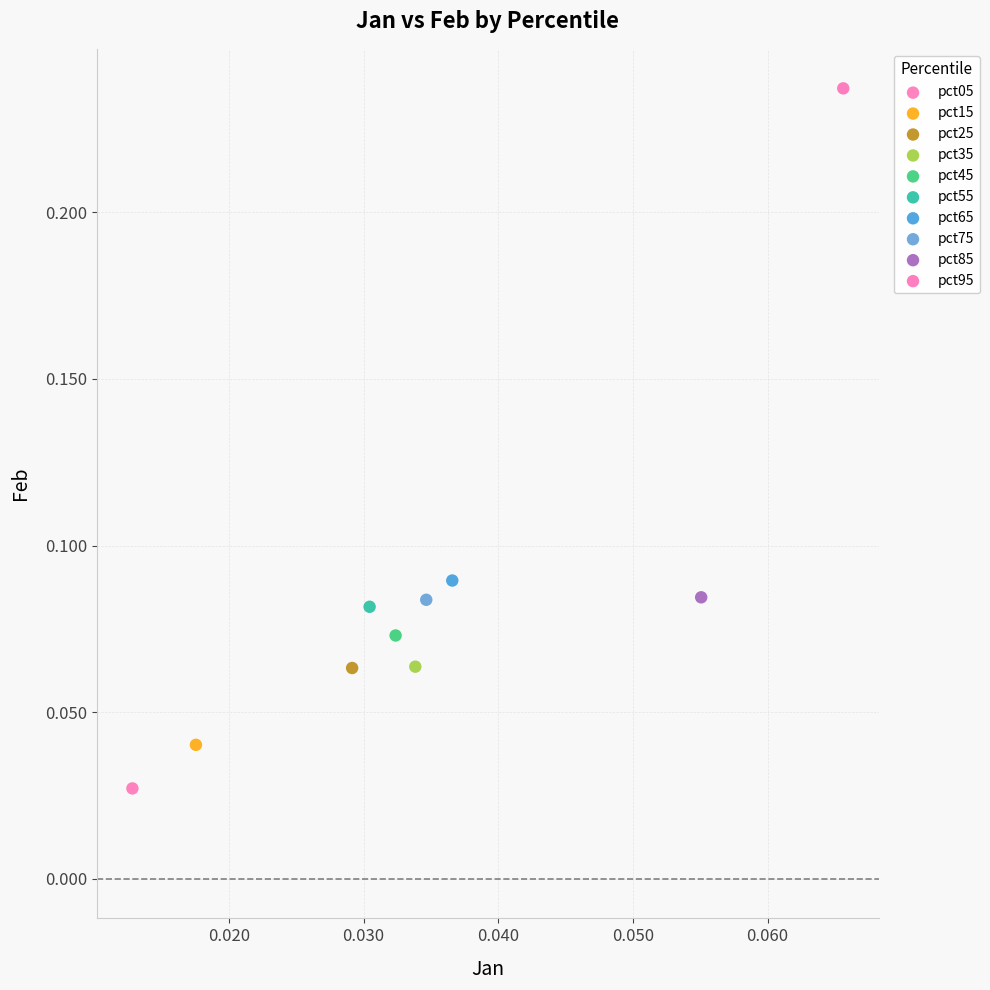

What are all the series names shown in the legend?

pct05, pct15, pct25, pct35, pct45, pct55, pct65, pct75, pct85, pct95